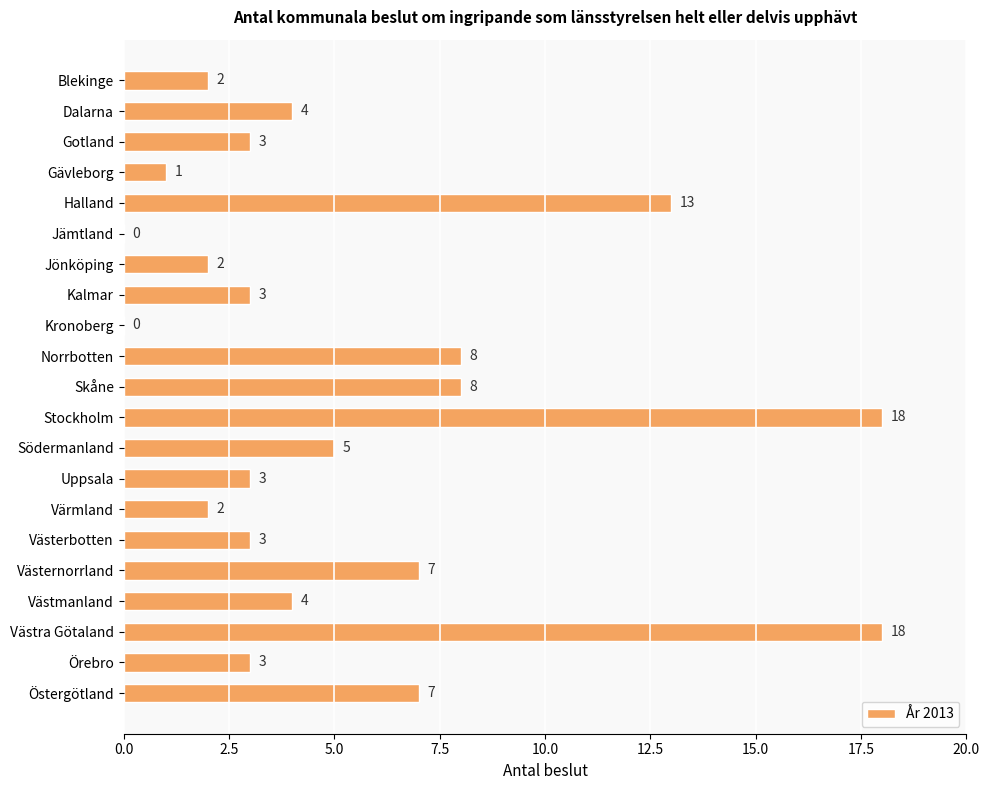

What is the greatest value displayed?

18